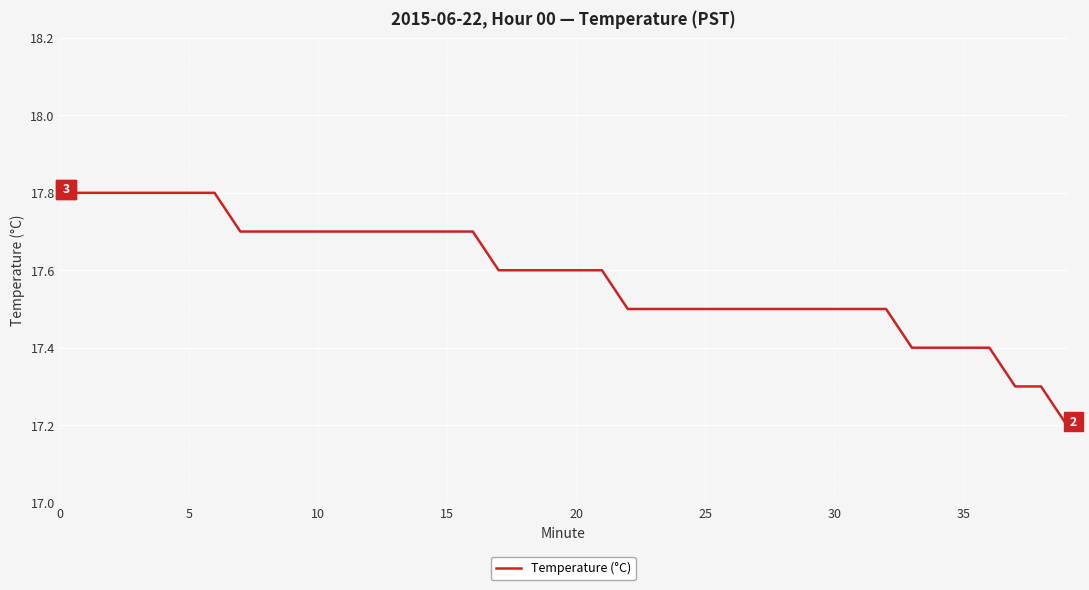

What is the difference between the maximum and minimum values?

0.6